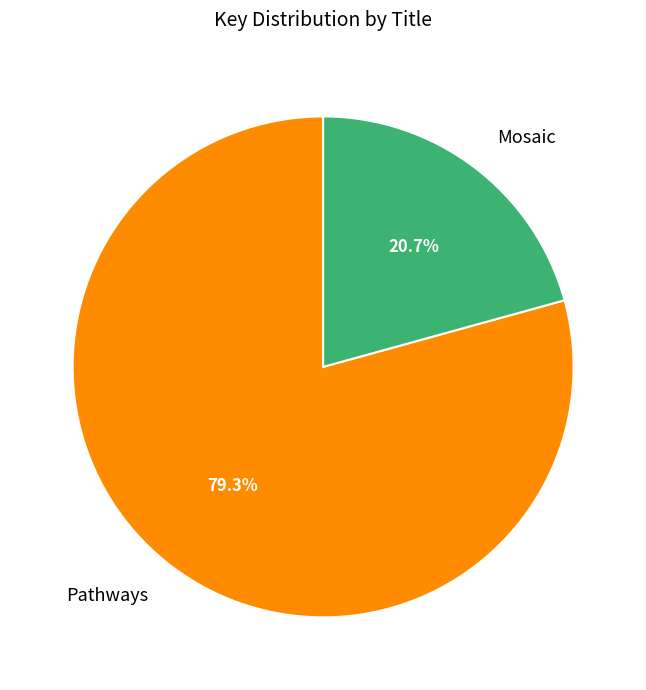

Rank the categories by value from highest to lowest.

Pathways, Mosaic